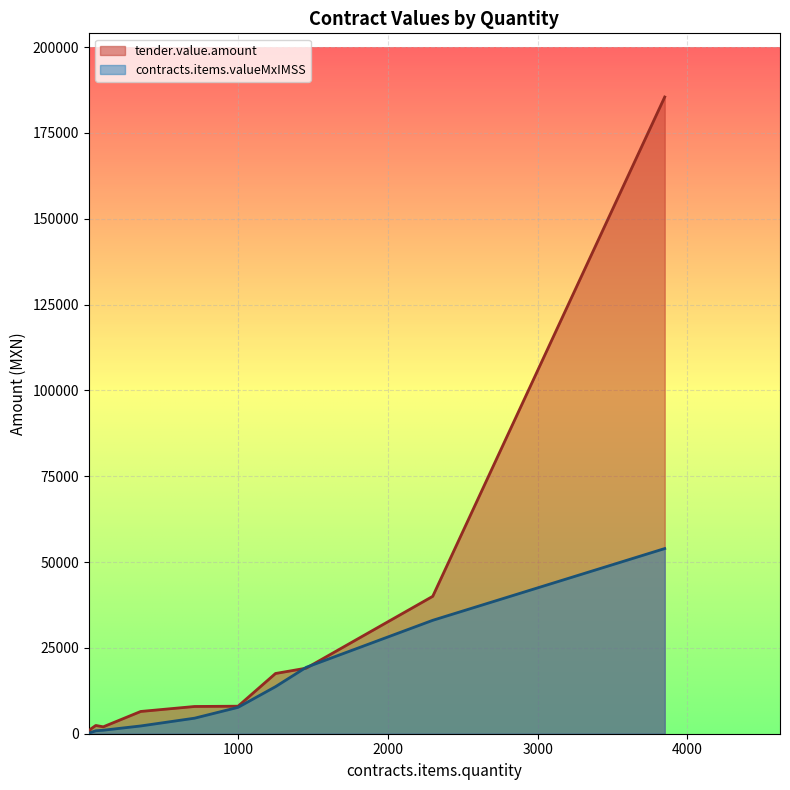

Reading left to right, transcribe all the data shown in this chart.

tender.value.amount: 4=294.4	15=1332.0	50=2406.5	100=2011.4	350=6484.4	710=7934.9	1000=8017.9	1250=17543.8	1455=19098.2	2300=40028.7	3849=185484.0
contracts.items.valueMxIMSS: 4=135.2	15=333.0	50=864.2	100=1020.8	350=2262.0	710=4529.8	1000=7685.0	1250=13704.9	1455=19343.0	2300=33039.8	3849=53940.0